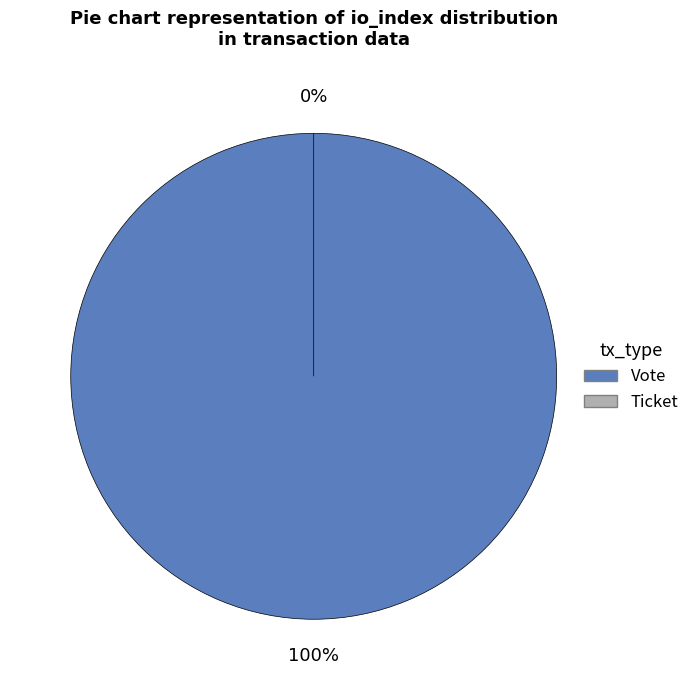

What percentage do Ticket (io_index=0) and Vote (io_index=1) together represent?

100.0%